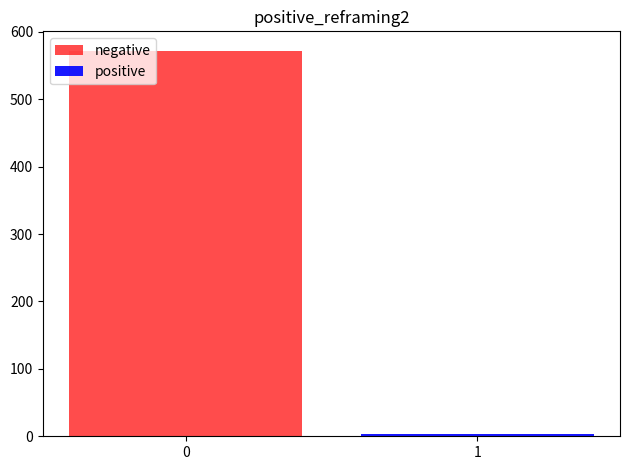

List the labels in order of positive value, largest first.

1, 0